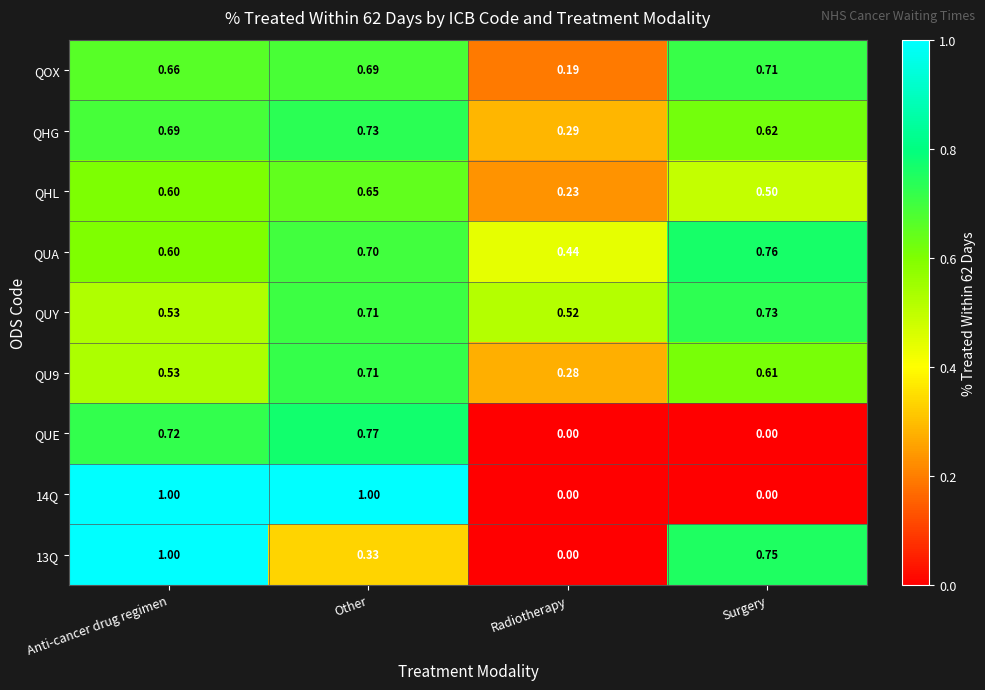

What is the total value across all series at Anti-cancer drug regimen?

6.3